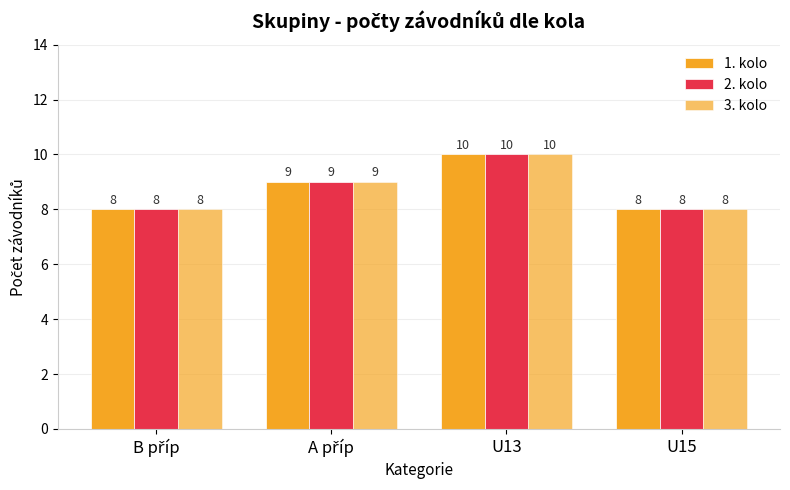

What value does the 3. kolo series have at B příp?

8